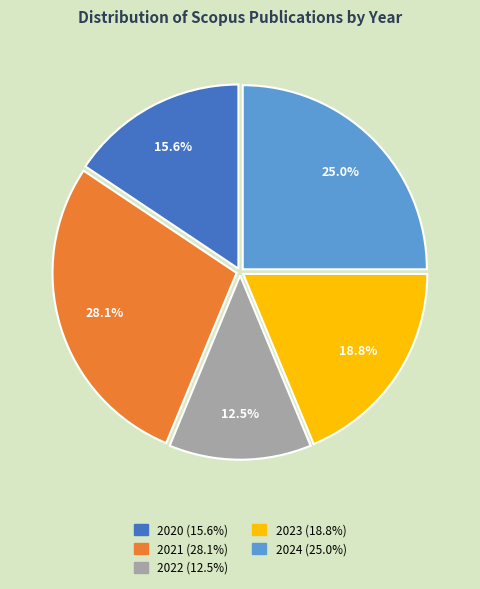

Rank the categories by value from lowest to highest.

2022, 2020, 2023, 2024, 2021